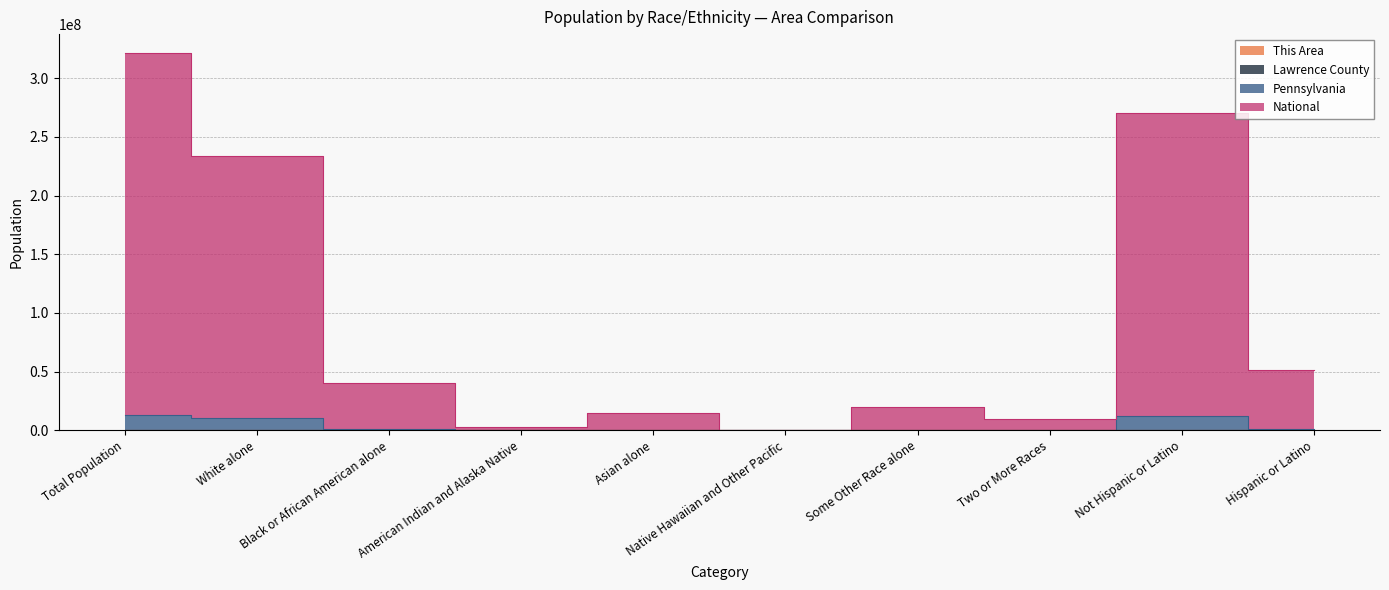

Reading right to left, what are all the values shown in this chart?

This Area: Hispanic or Latino=37	Not Hispanic or Latino=7442	Two or More Races=54	Some Other Race alone=7	Native Hawaiian and Other Pacific=0	Asian alone=10	American Indian and Alaska Native=2	Black or African American alone=50	White alone=7356	Total Population=7479
Lawrence County: Hispanic or Latino=968	Not Hispanic or Latino=97619	Two or More Races=1527	Some Other Race alone=203	Native Hawaiian and Other Pacific=10	Asian alone=380	American Indian and Alaska Native=76	Black or African American alone=3551	White alone=92840	Total Population=98587
Pennsylvania: Hispanic or Latino=720628	Not Hispanic or Latino=12080338	Two or More Races=239362	Some Other Race alone=301186	Native Hawaiian and Other Pacific=3663	Asian alone=349468	American Indian and Alaska Native=26919	Black or African American alone=1381240	White alone=10499128	Total Population=12800966
National: Hispanic or Latino=51198222	Not Hispanic or Latino=270348282	Two or More Races=9248435	Some Other Race alone=19408554	Native Hawaiian and Other Pacific=543676	Asian alone=15023720	American Indian and Alaska Native=2959167	Black or African American alone=40310559	White alone=234052393	Total Population=321546504